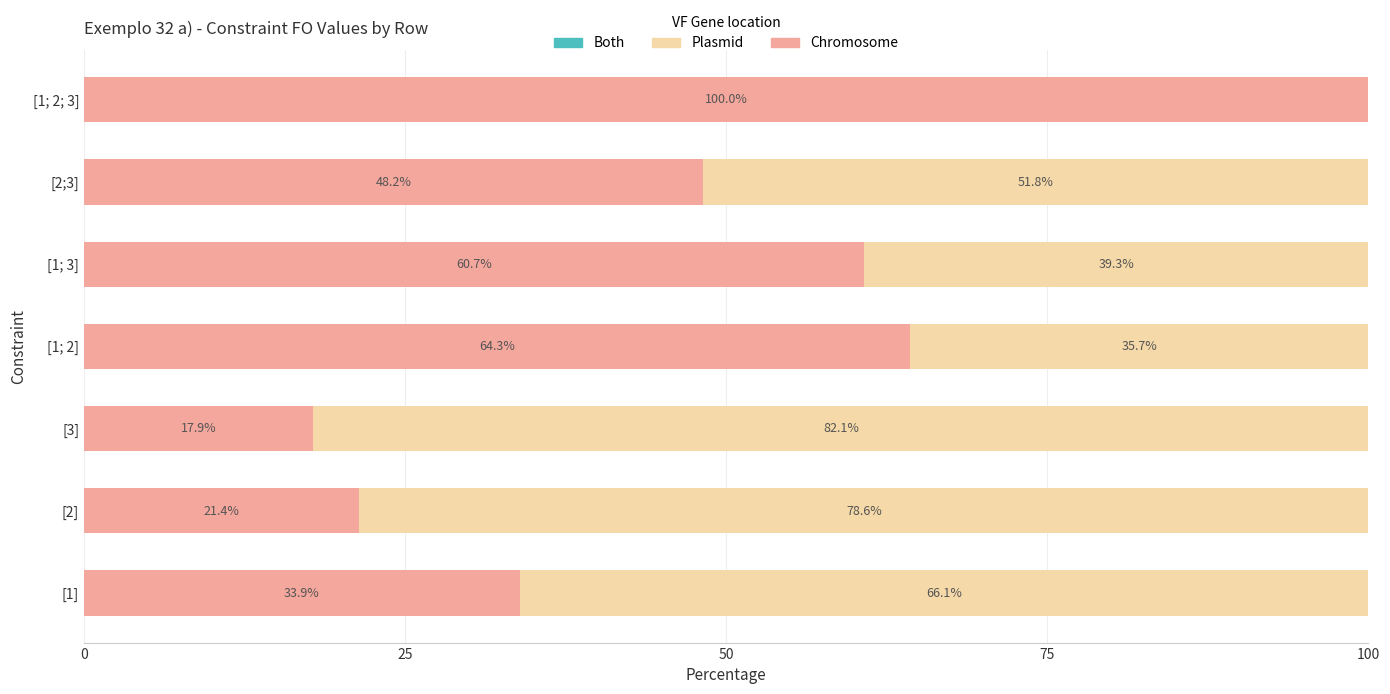

At which label does Chromosome reach its peak?

[1; 2; 3]